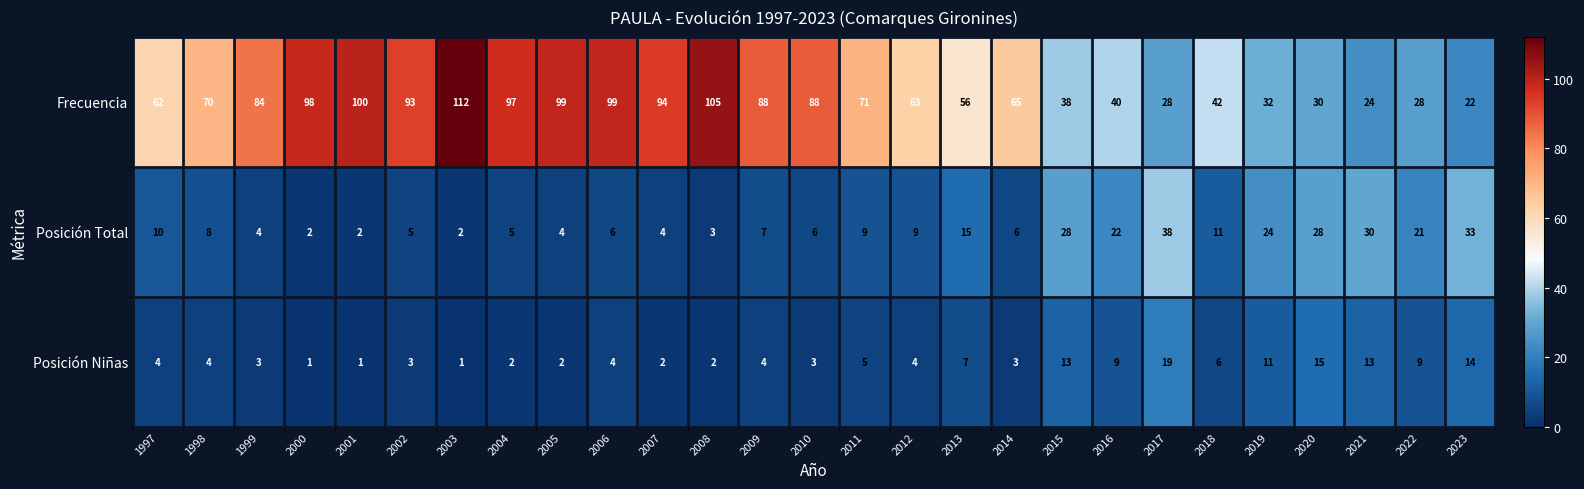

The value of Posición Total at 2009 is 7. True or false?

True